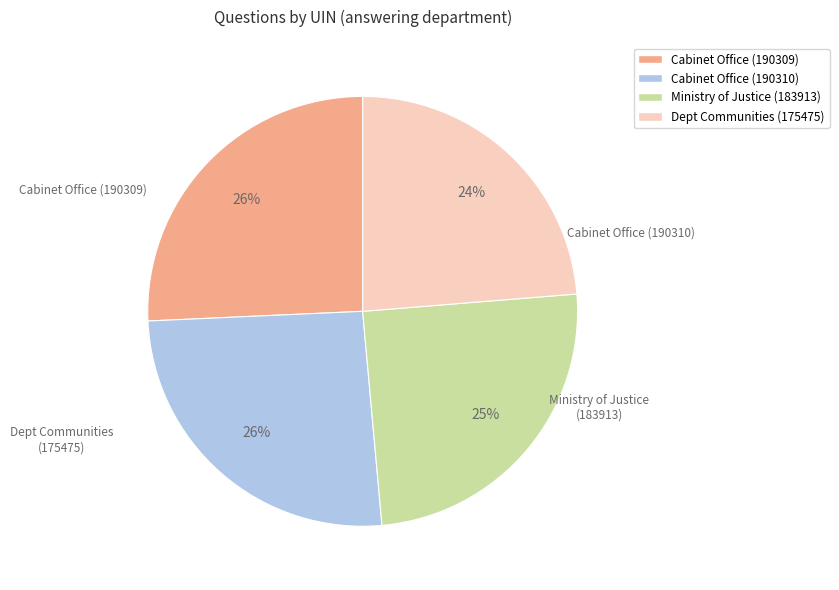

Does Ministry of Justice (183913) represent more than half of the total?

No